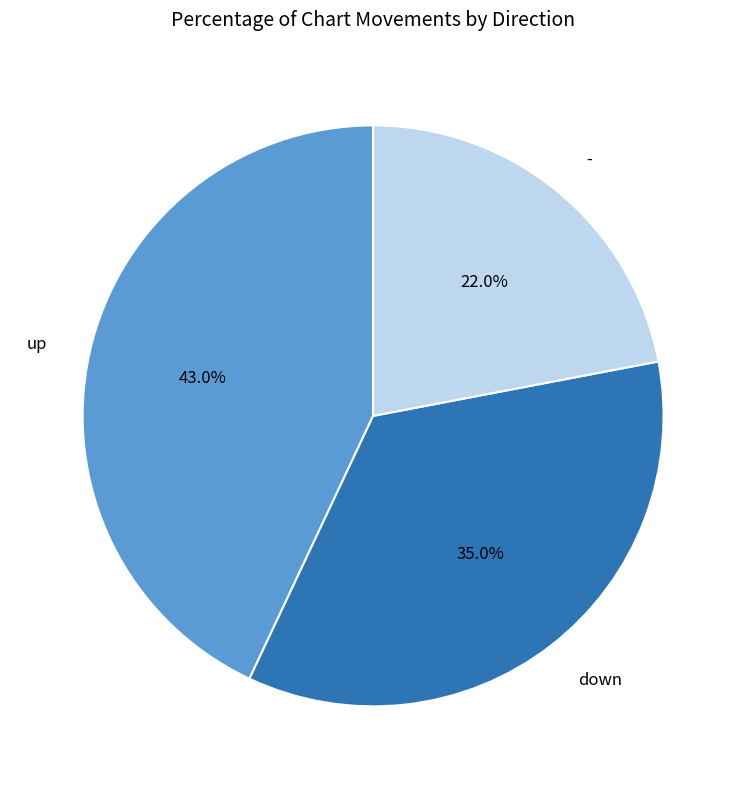

Does any single category account for the majority?

No